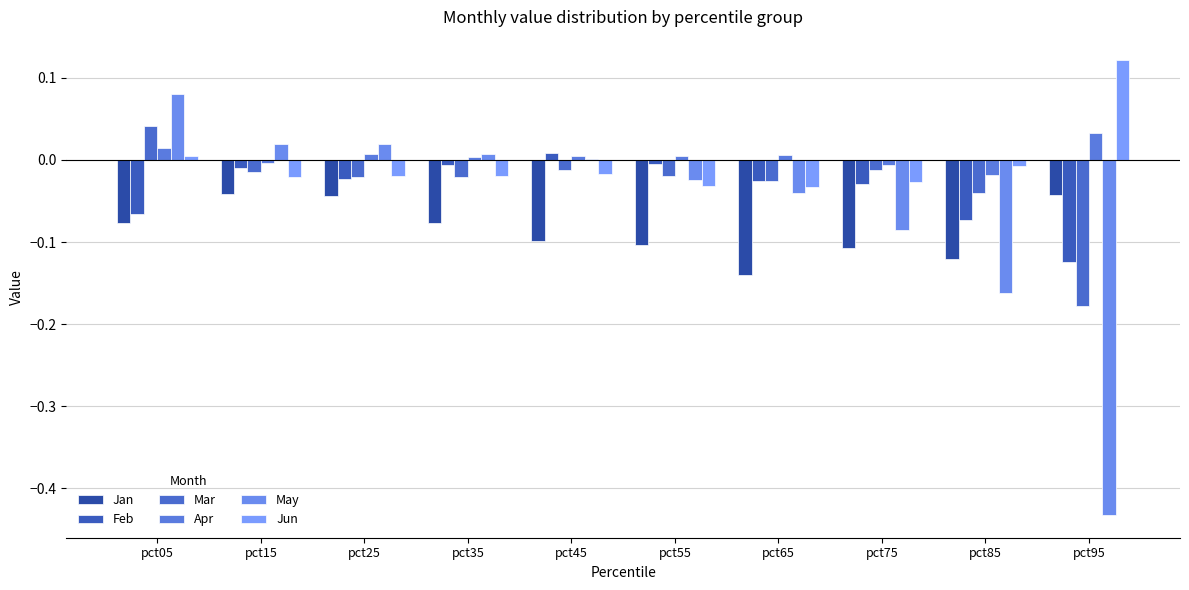

Does the chart contain stacked bars?

No